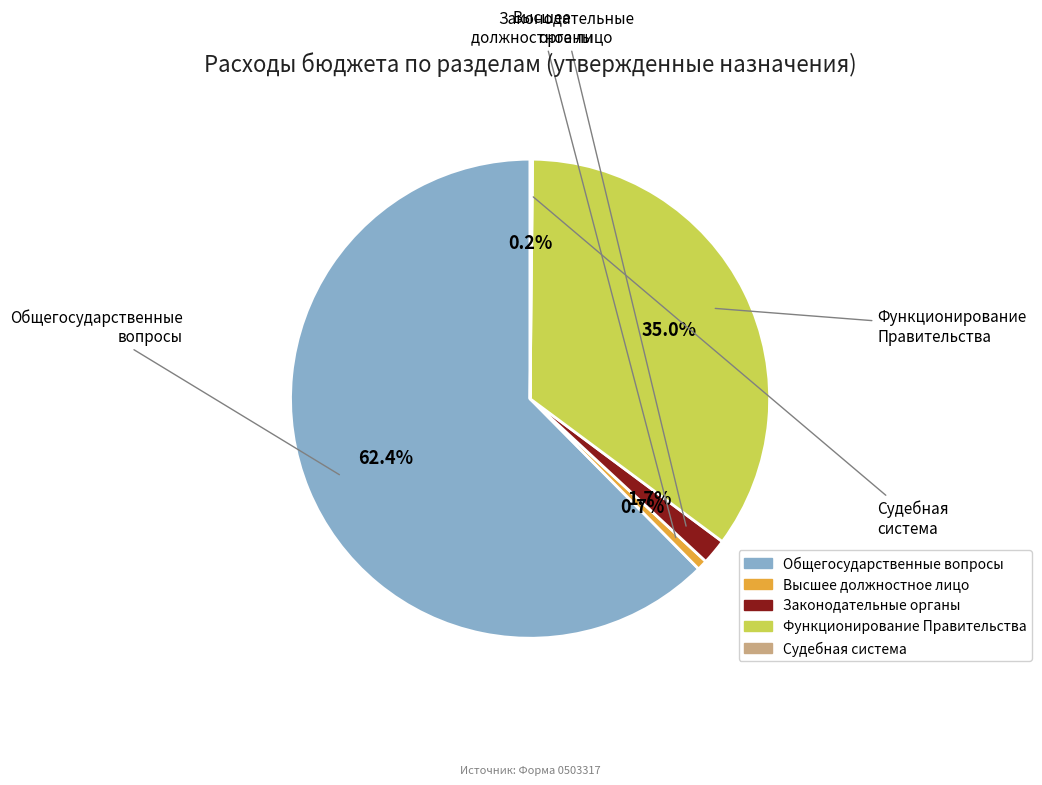

Does any single category account for the majority?

Yes